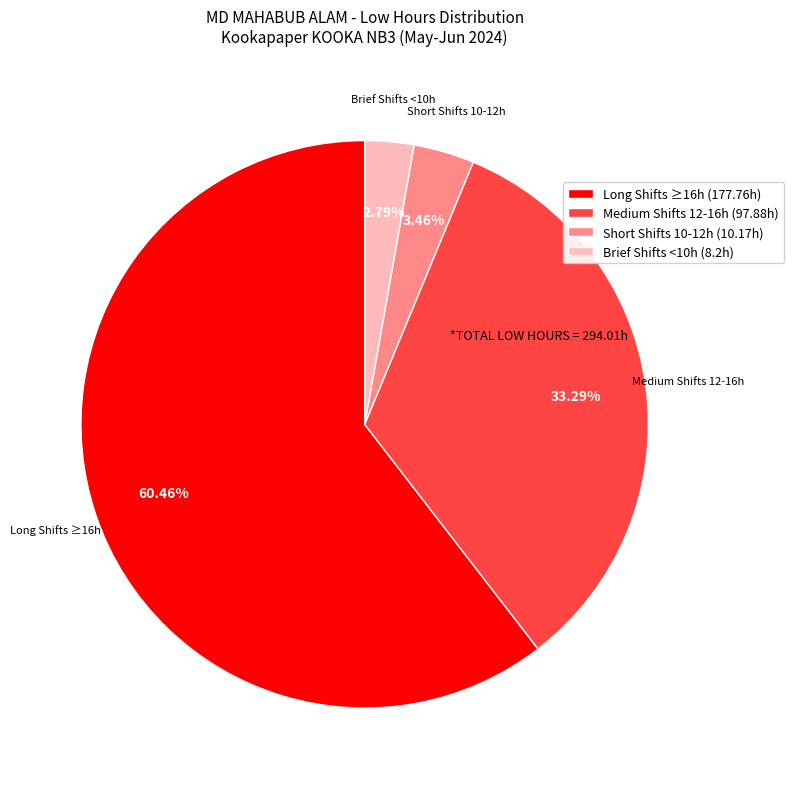

Which has a higher value, Long Shifts ≥16h (177.76h) or Medium Shifts 12-16h (97.88h)?

Long Shifts ≥16h (177.76h)